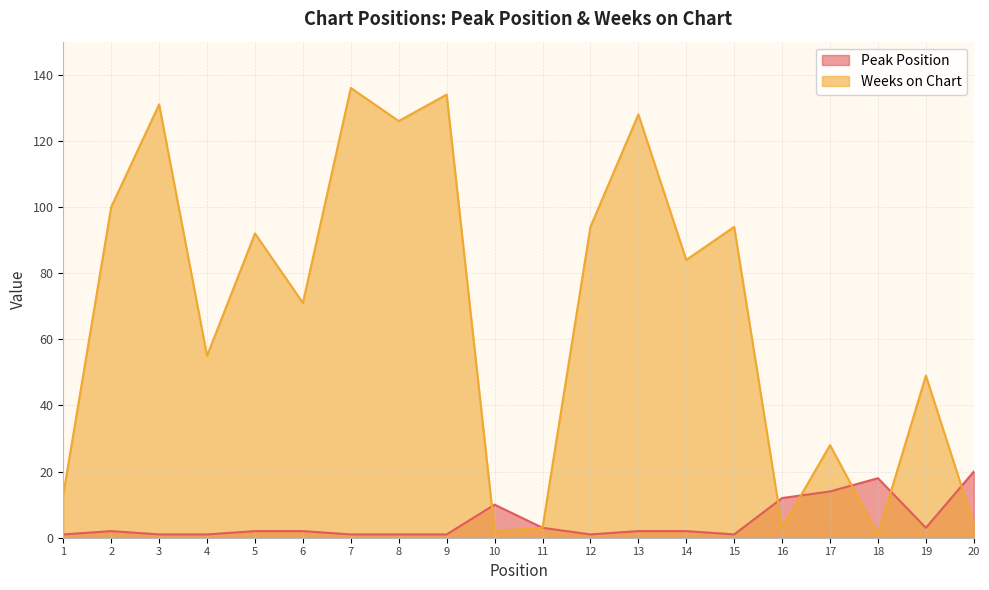

Between 3 and 16, which series saw the biggest shift?

Weeks on Chart